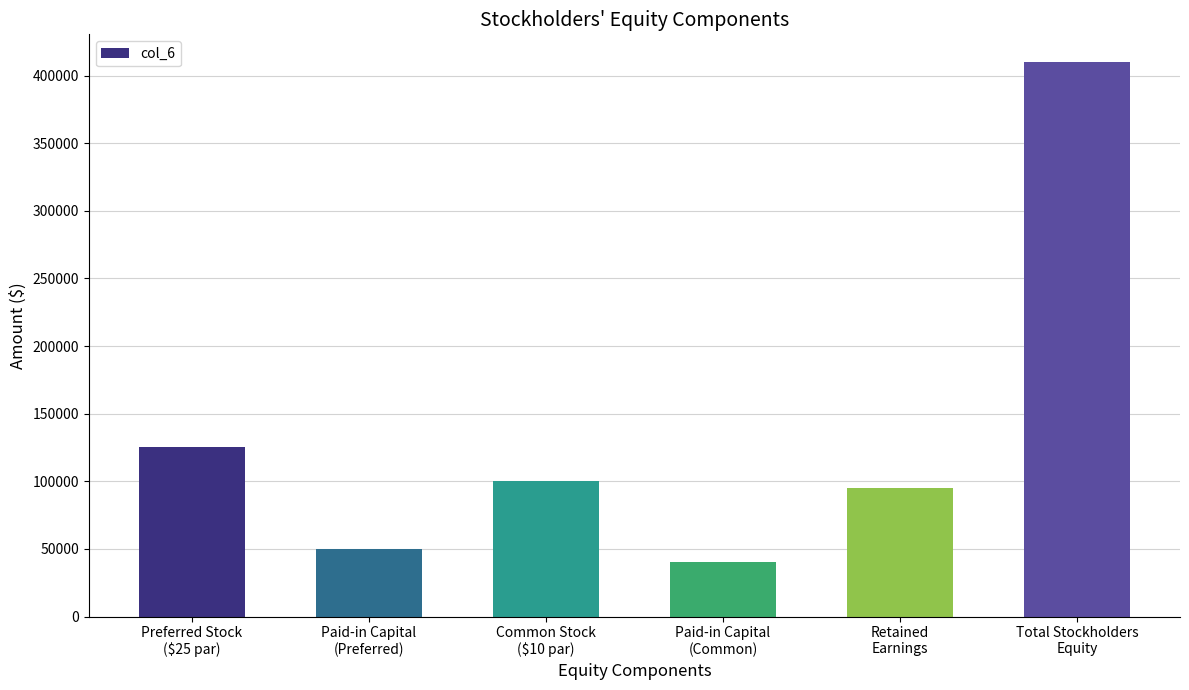

What is the minimum value shown in the chart?

40000